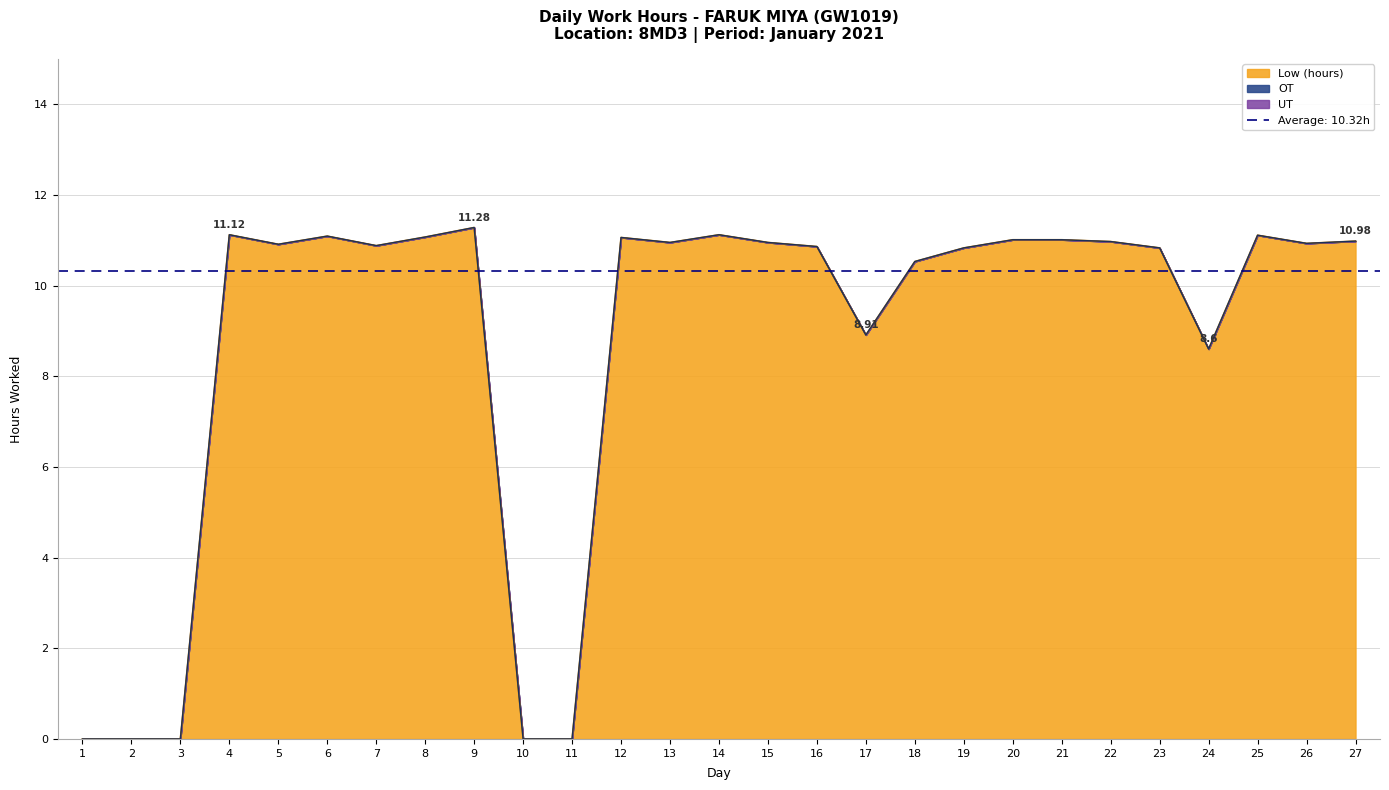

How many data points does each series have?

27